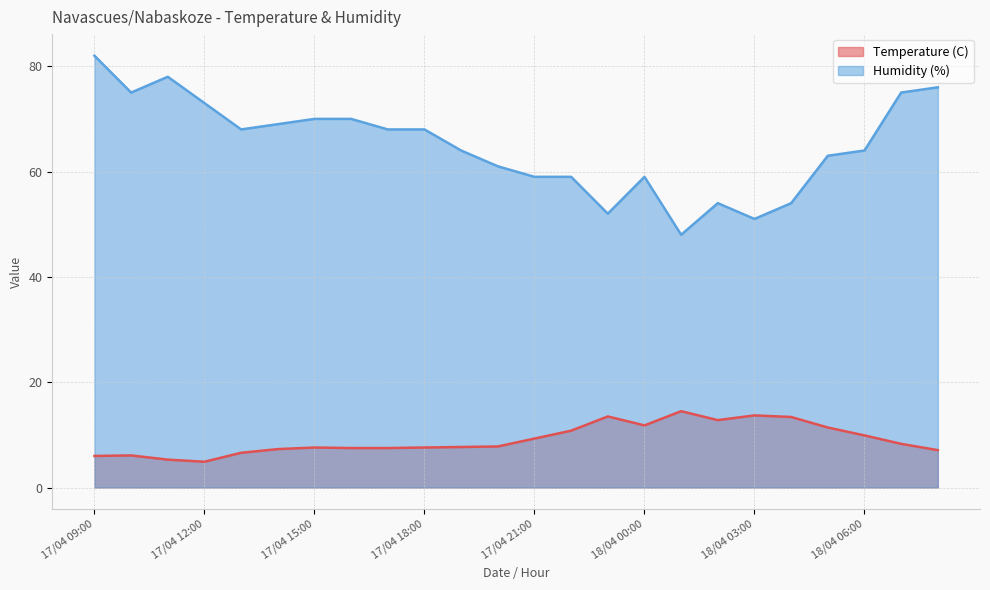

True or false: Humidity (%) and Temperature (C) intersect in this chart.

False